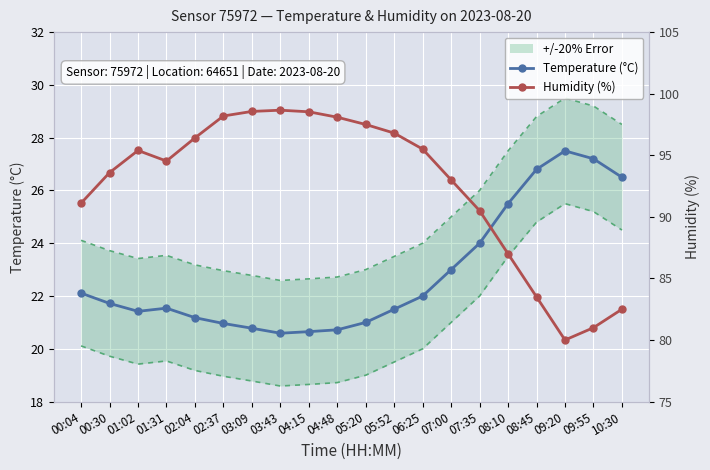

At which label does Temperature (°C) first exceed 21?

00:04